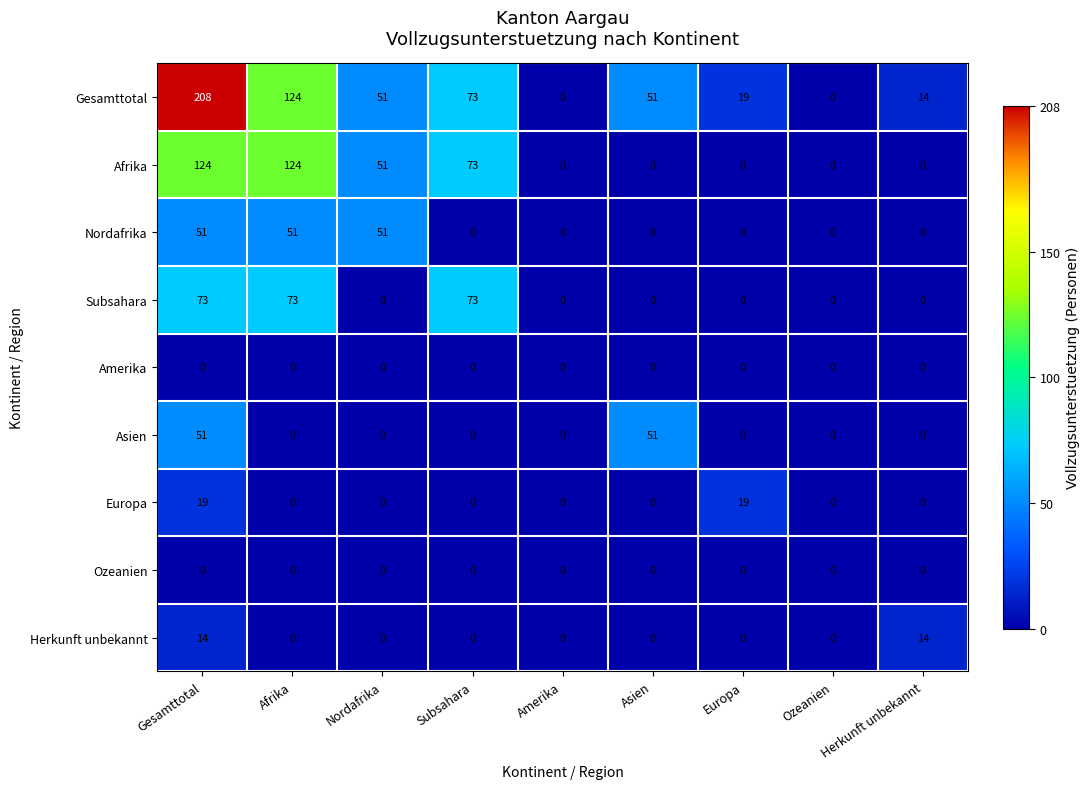

How many series are shown in this chart?

9